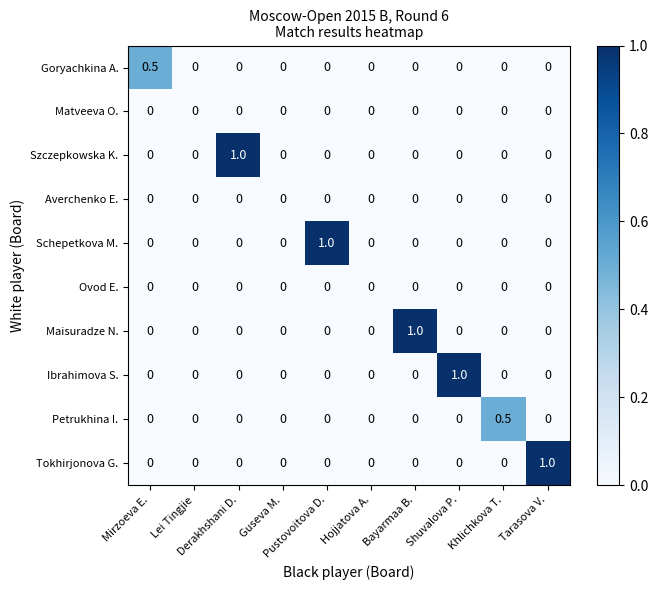

Count the Ibrahimova S. values in the range 0 to 1.

10